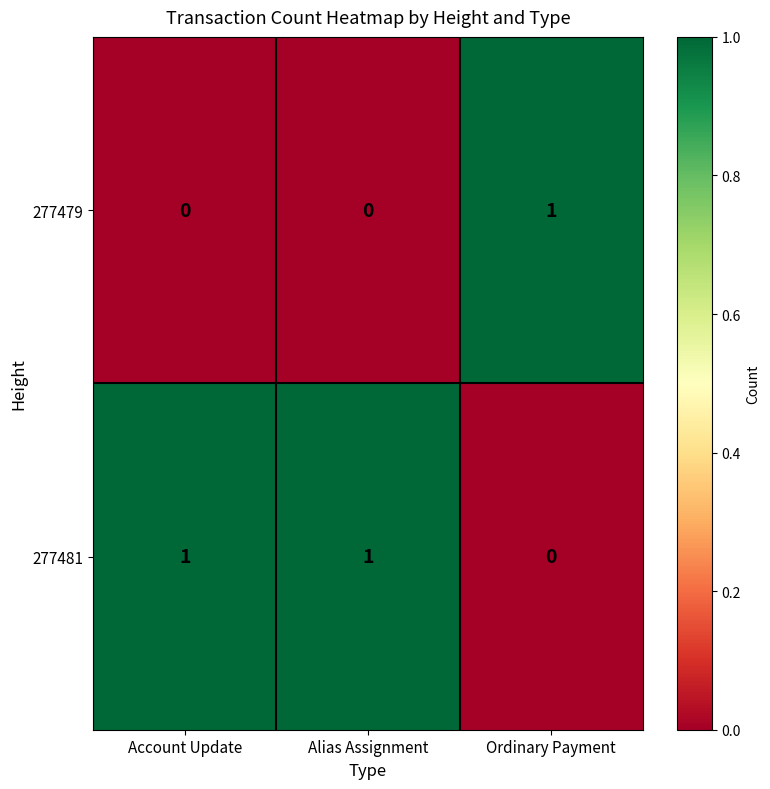

The 277481 series shows 1 at Alias Assignment. True or false?

True